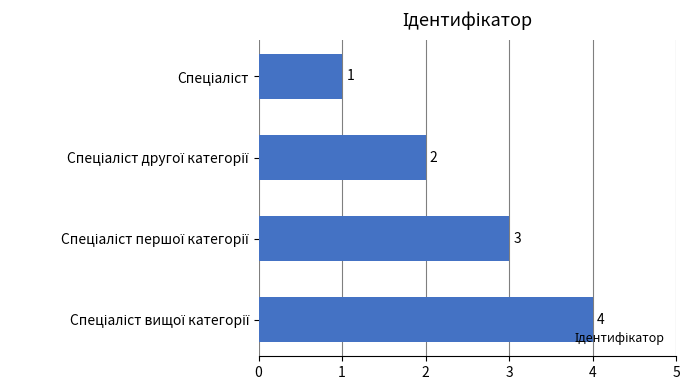

What is the sum of all values?

10